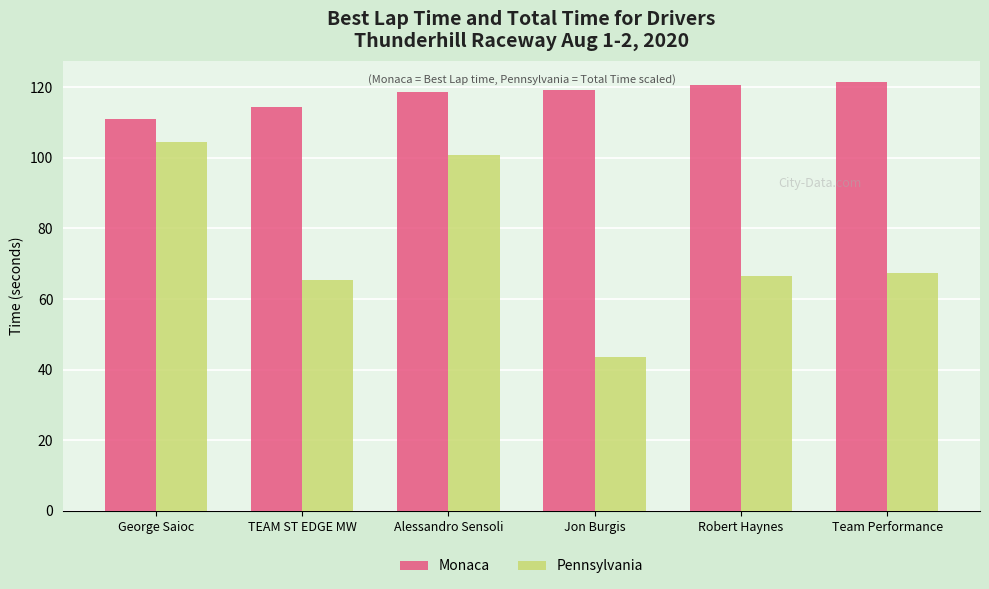

List the series in order of their peak value, highest first.

Monaca, Pennsylvania